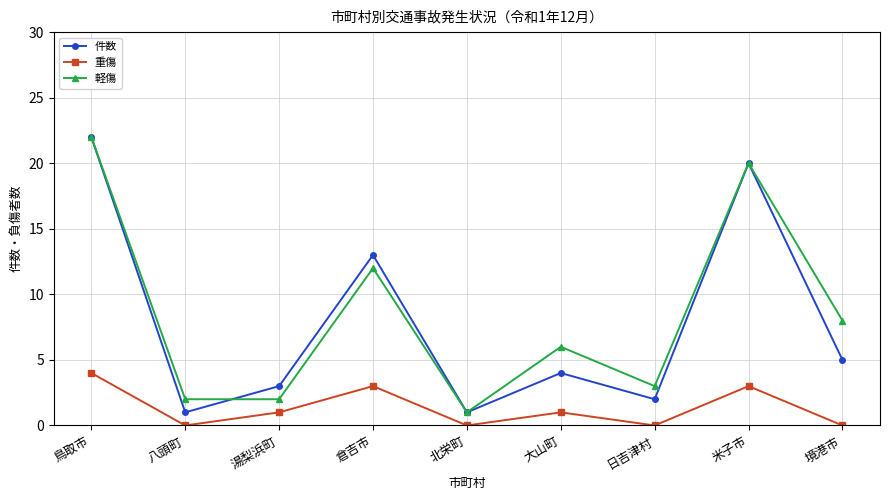

True or false: 軽傷 and 重傷 cross at least once.

False